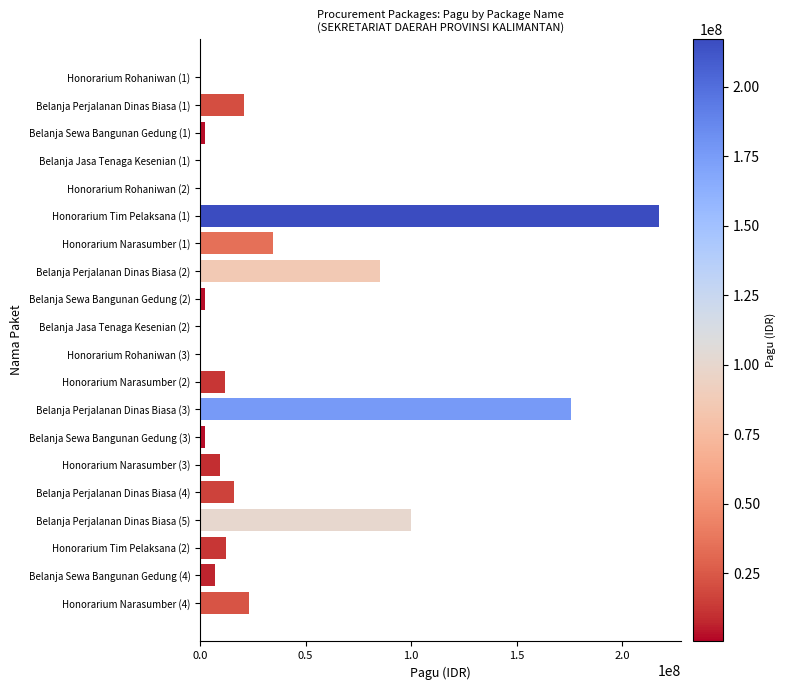

The value at Belanja Perjalanan Dinas Biasa (2) is 134190130. True or false?

False